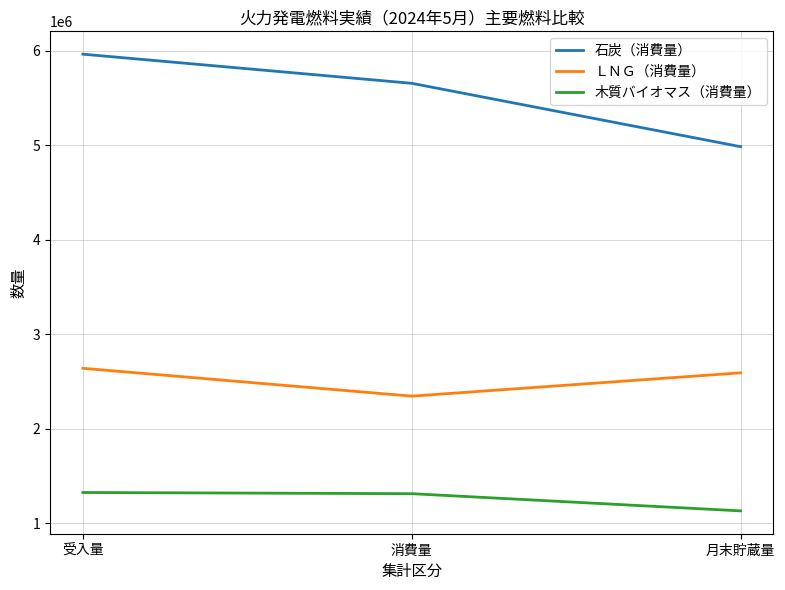

Count the number of categories in the chart.

3